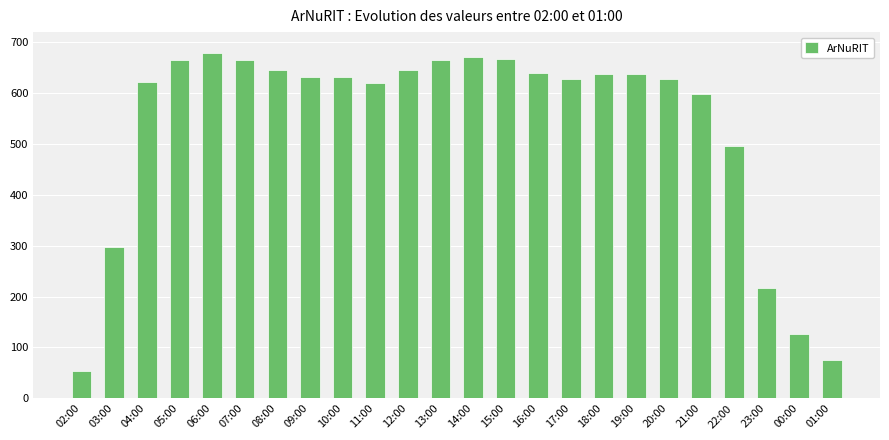

Which label corresponds to the smallest value in the chart?

02:00